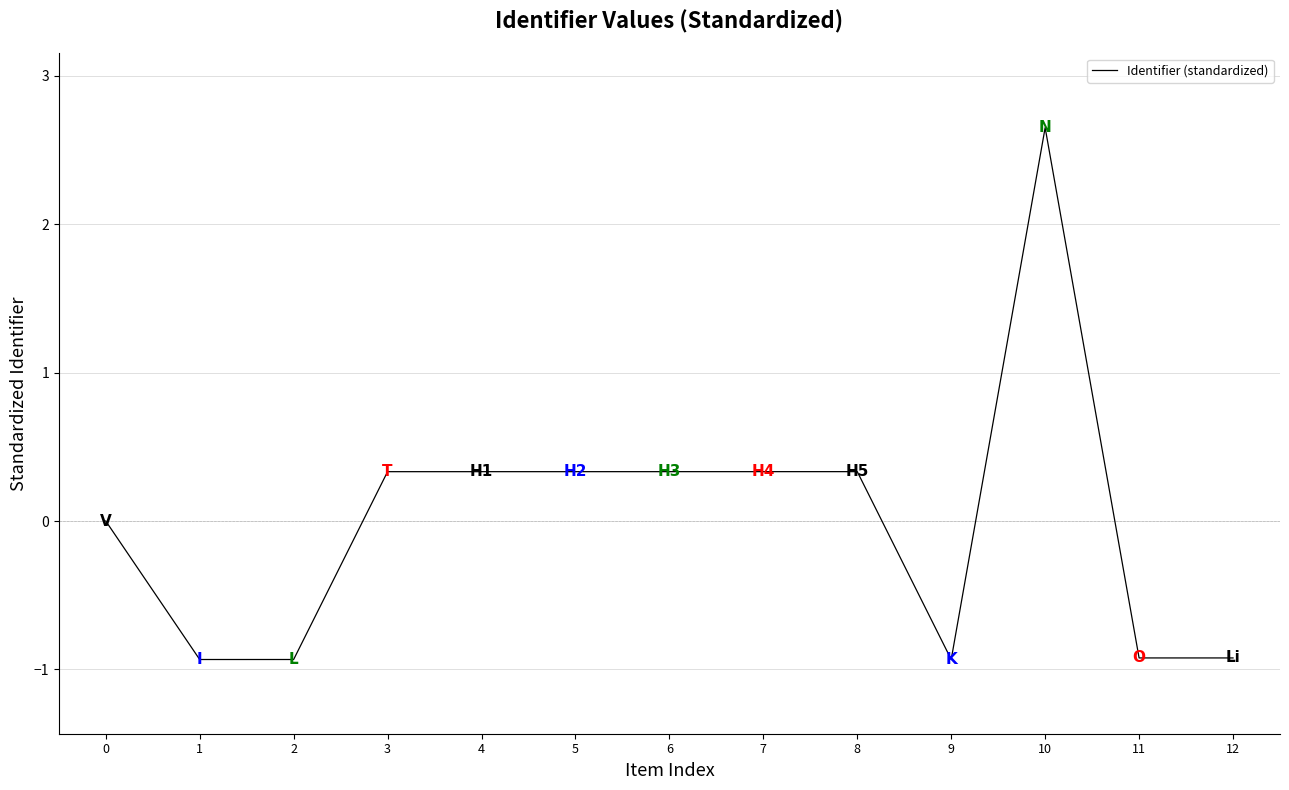

Which category has the highest value across all series?

10